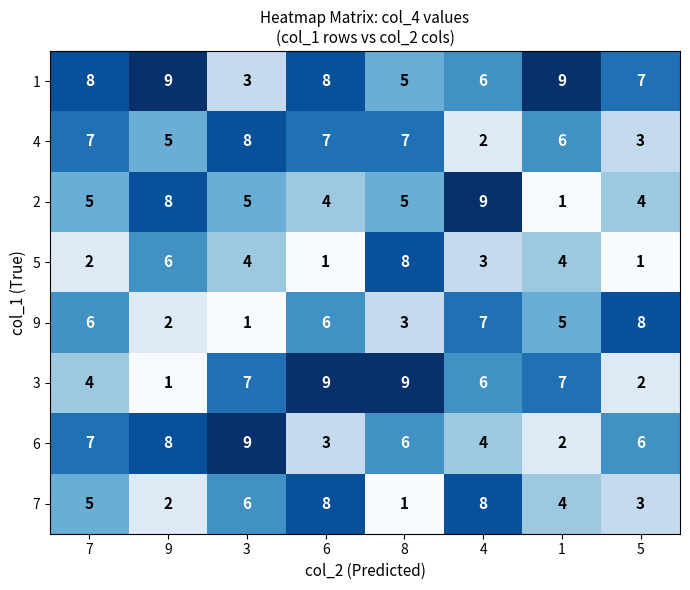

What is the sum of the 9 values at 4 and 8?

10